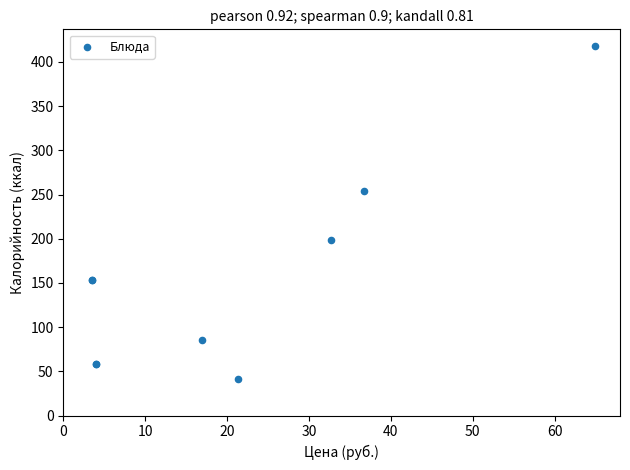

What Y value in the scatter plot is closest to 229?

254